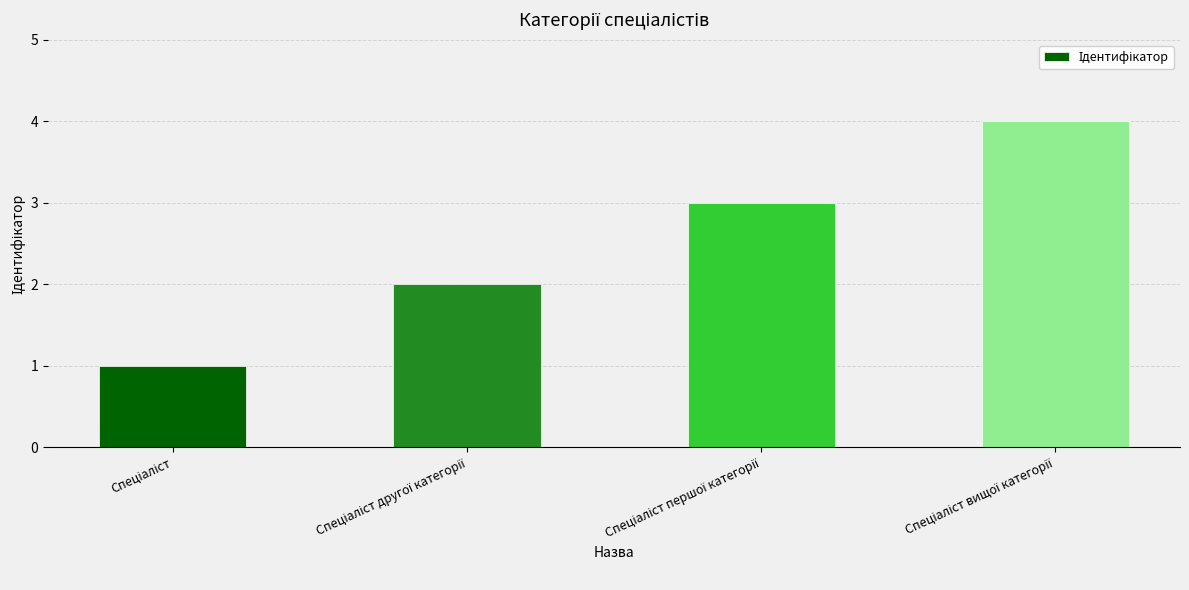

What is the sum of all values?

10